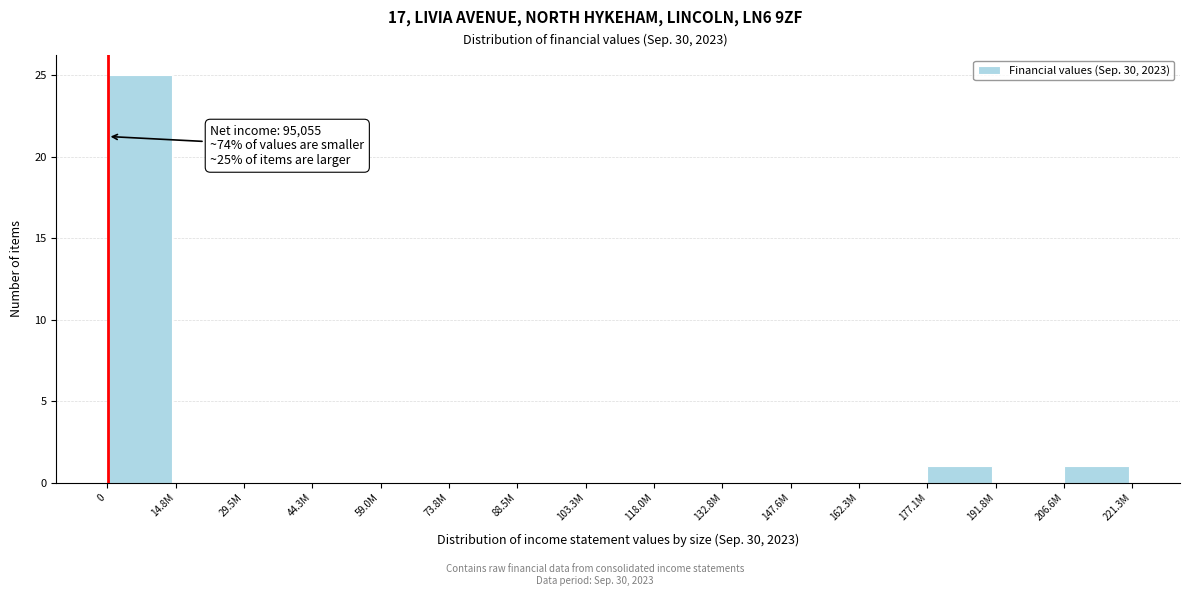

Reading left to right, list all the values displayed in this chart.

0=25	14.8M=0	29.5M=0	44.3M=0	59.0M=0	73.8M=0	88.5M=0	103.3M=0	118.0M=0	132.8M=0	147.6M=0	162.3M=0	177.1M=1	191.8M=0	206.6M=1